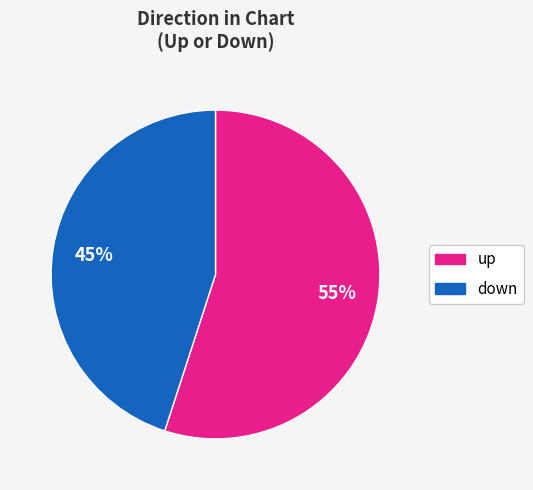

Rank the categories by value from lowest to highest.

down, up